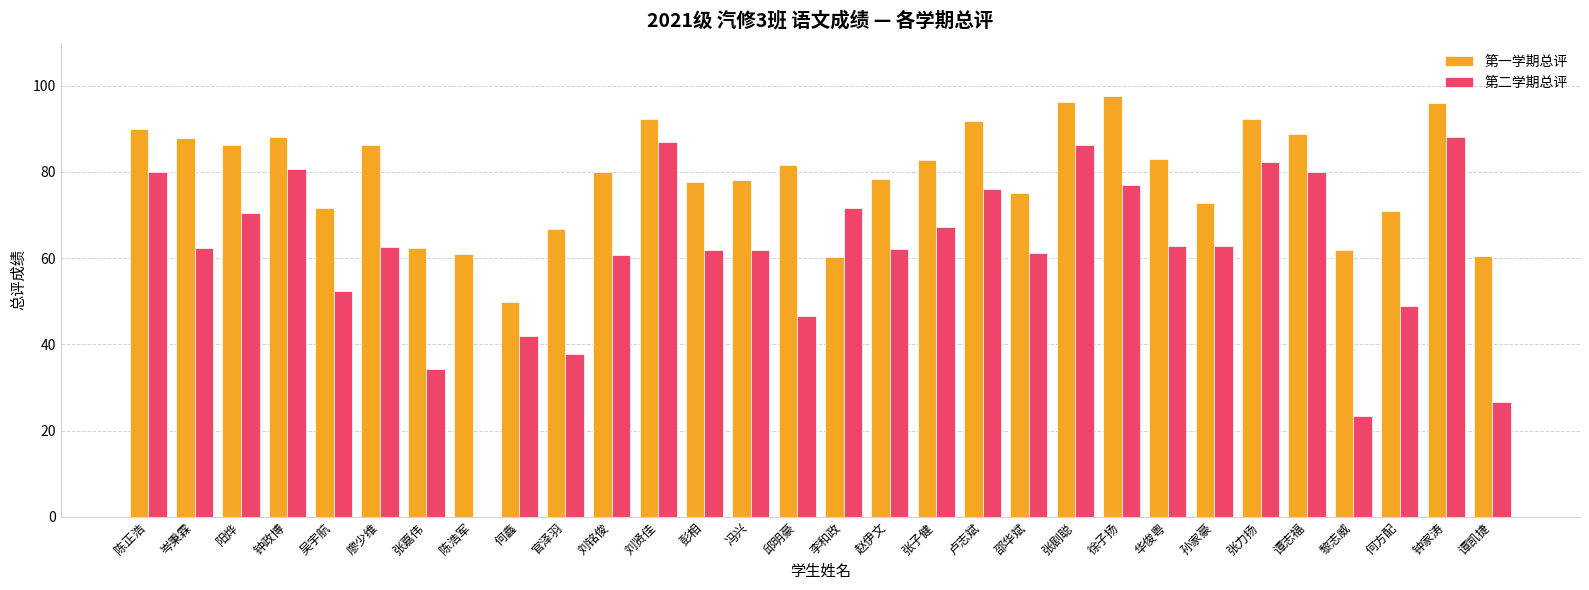

How many data points does each series have?

30